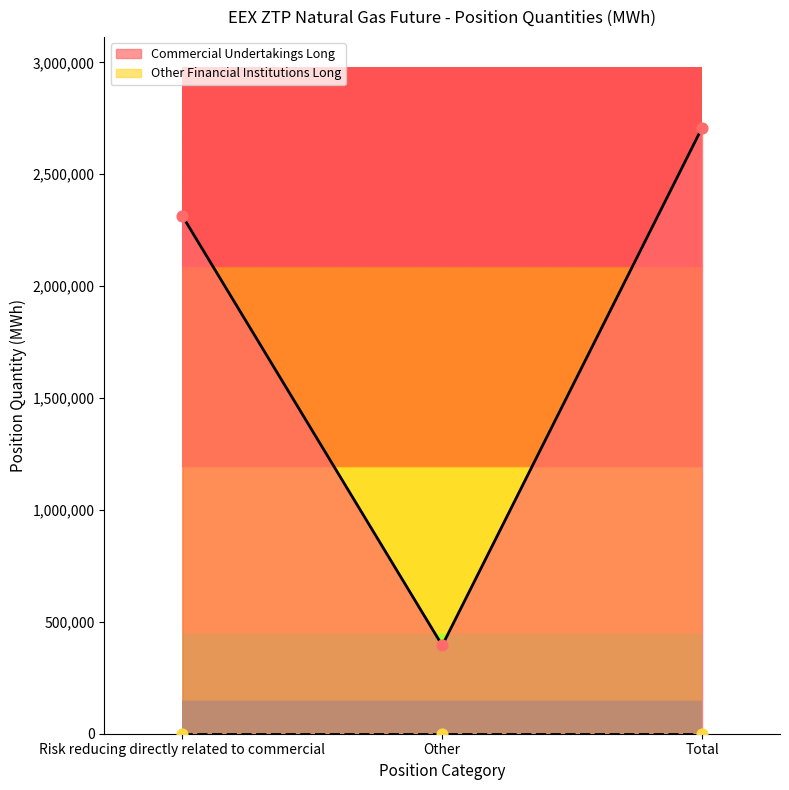

Approximately how many times larger is the value at Total compared to Risk reducing directly related to commercial?

1.2